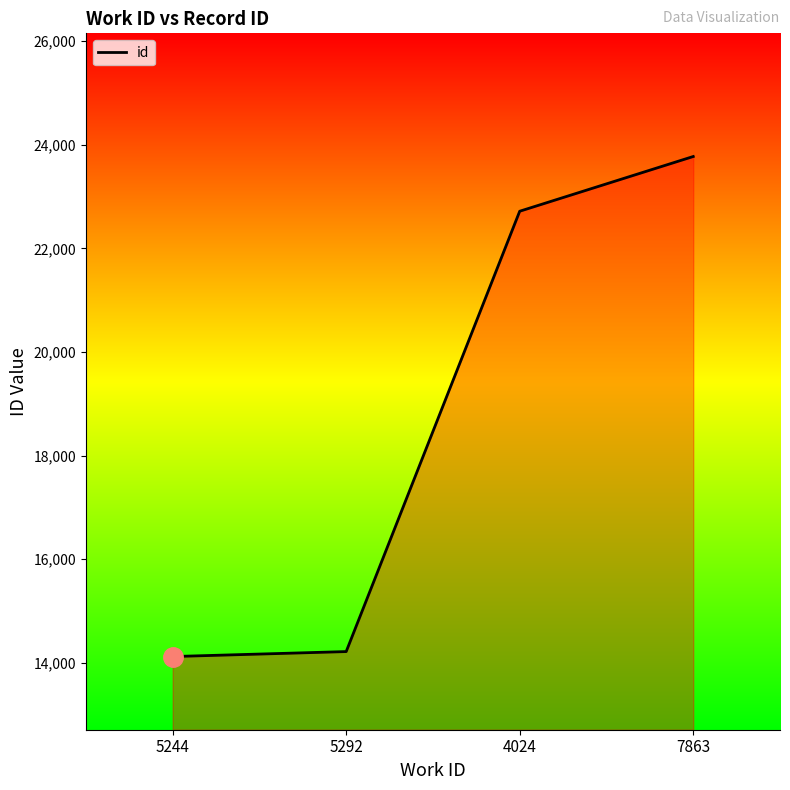

Reading right to left, what are all the values shown in this chart?

23773	22717	14218	14122